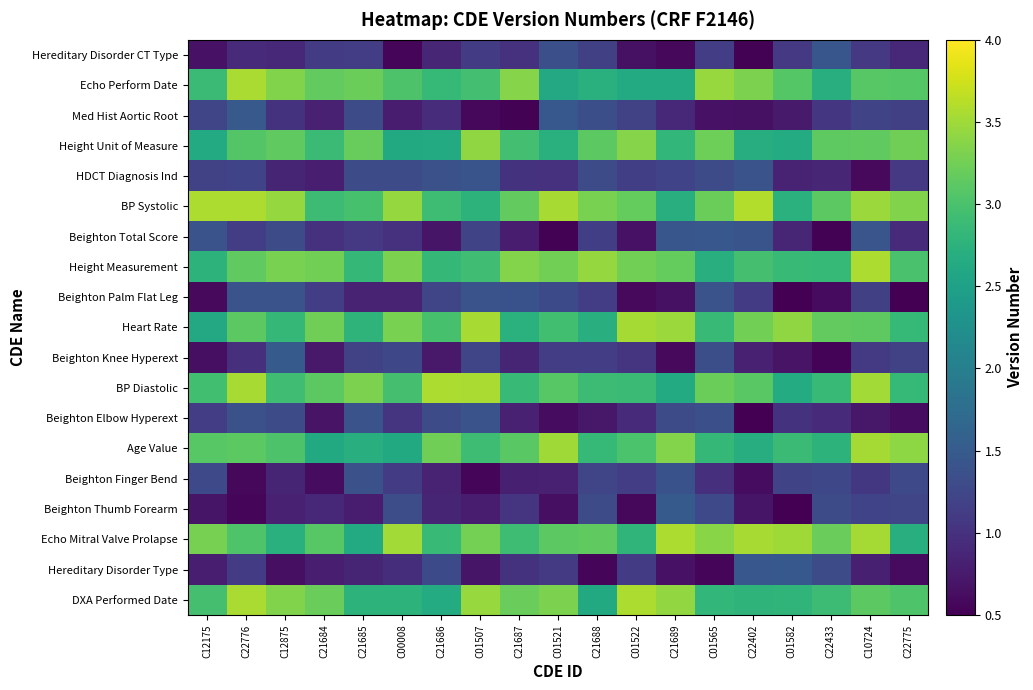

How many series are shown in this chart?

19